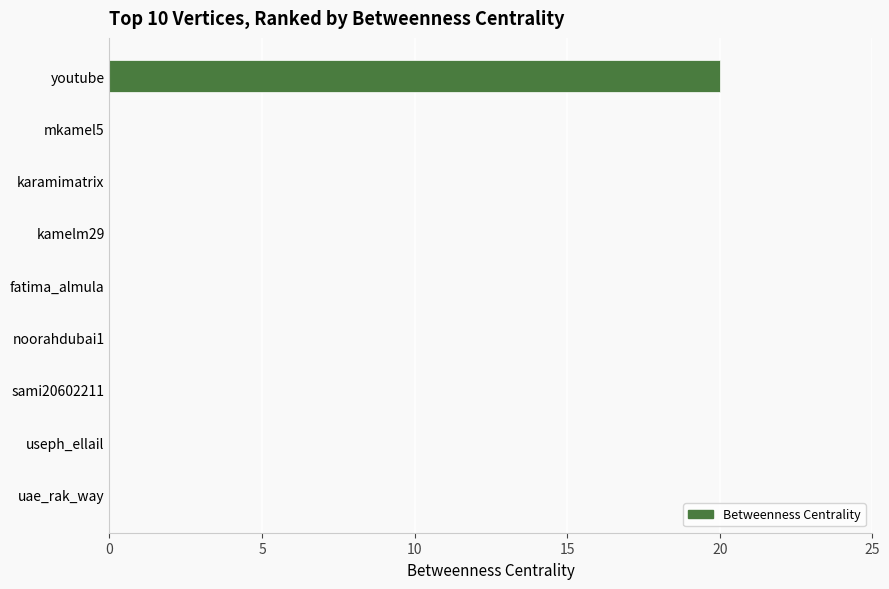

Are the bars horizontal?

Yes